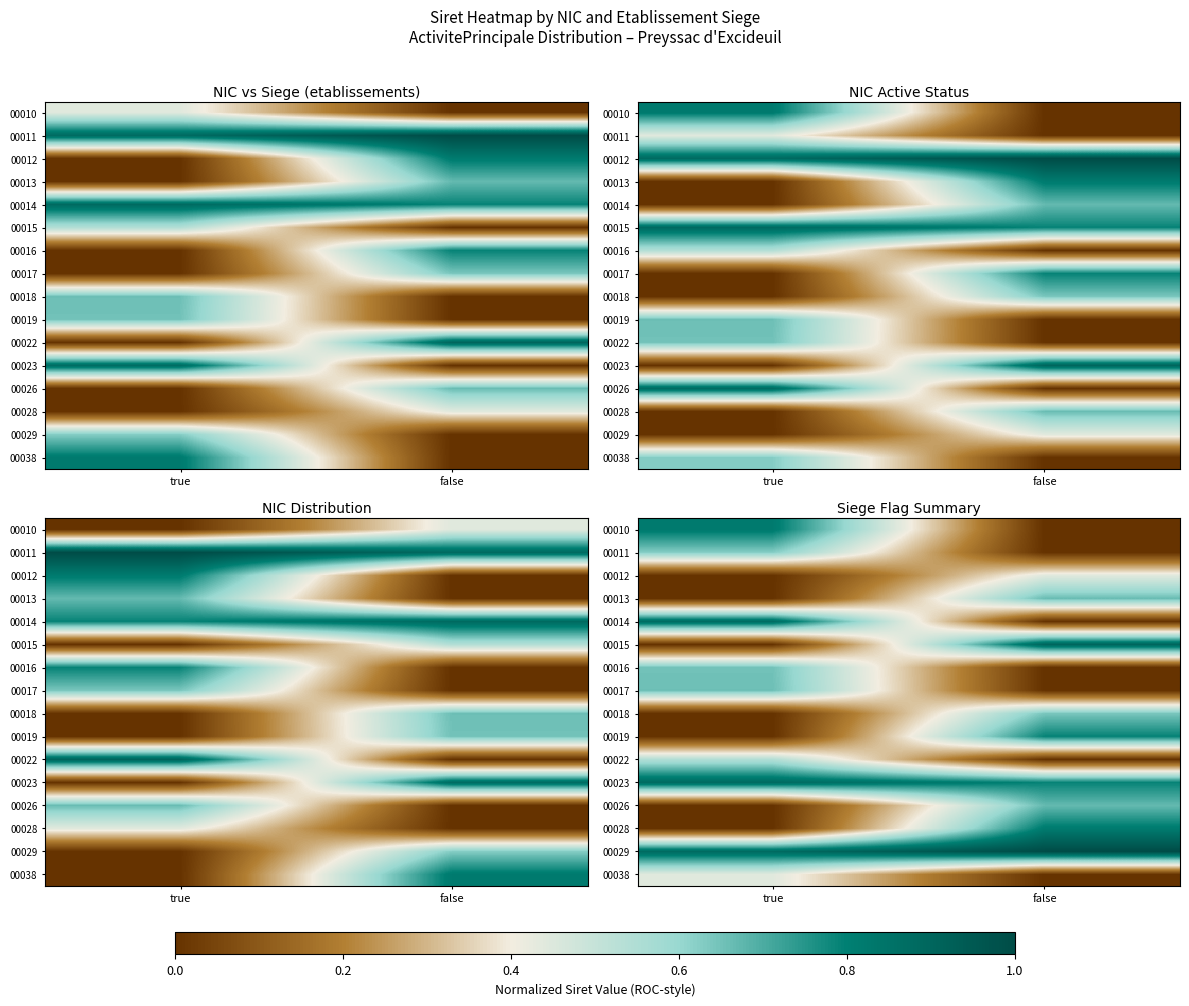

At false, list the series in order from smallest to largest.

00010, 00011, 00014, 00016, 00017, 00022, 00038, 00012, 00018, 00013, 00026, 00023, 00019, 00028, 00015, 00029